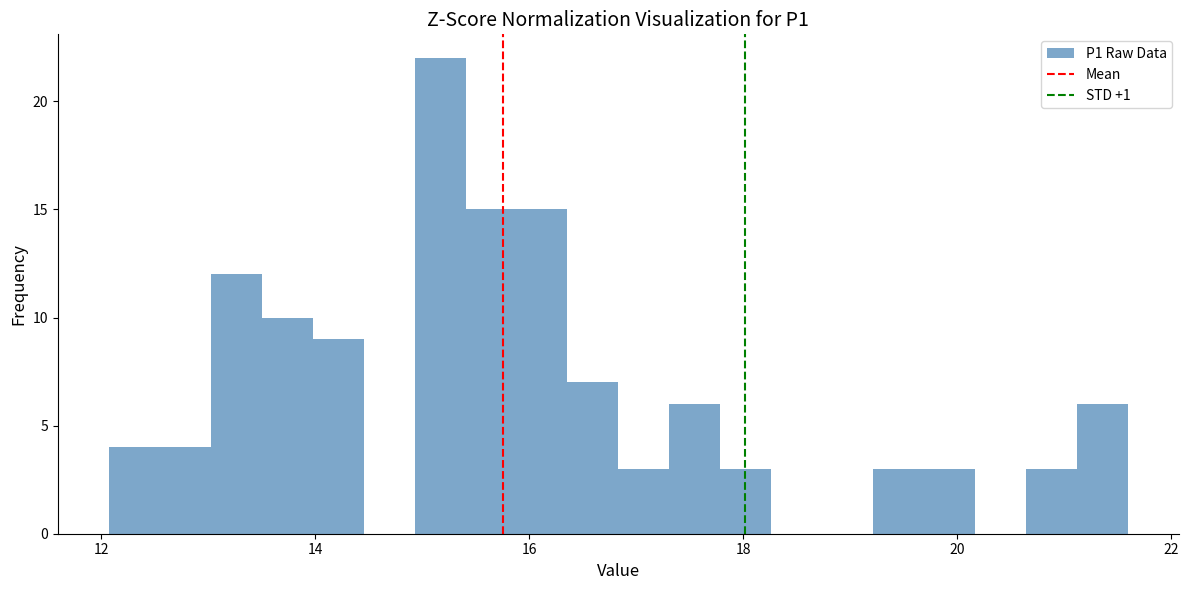

Read against the x-axis, roughly where is the centre of the tallest bar?

15.2